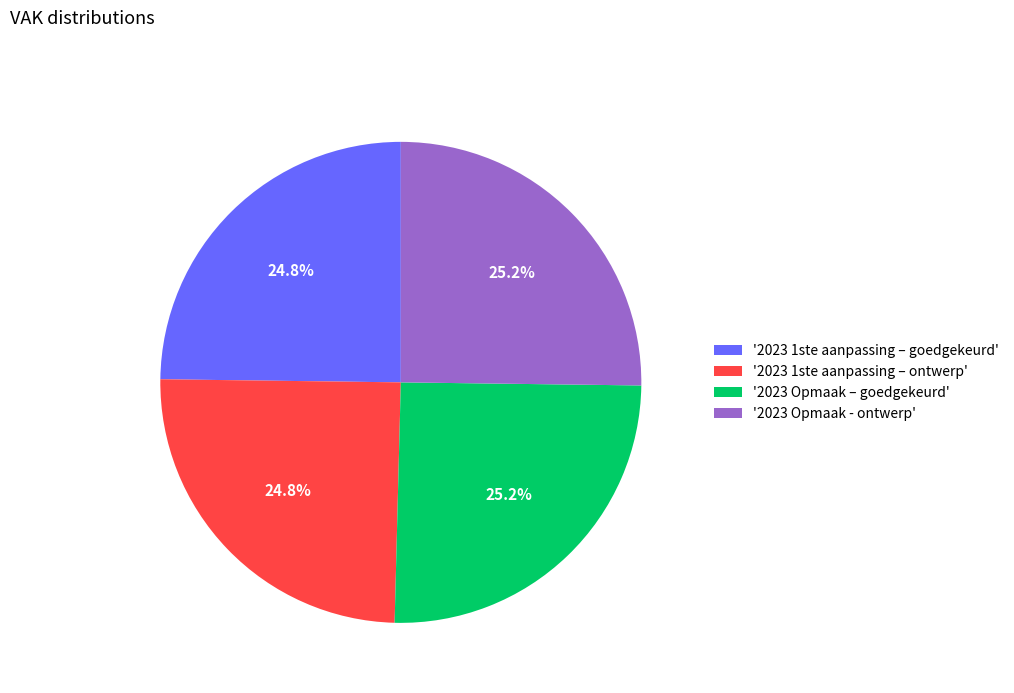

Is there a majority slice in this chart?

No